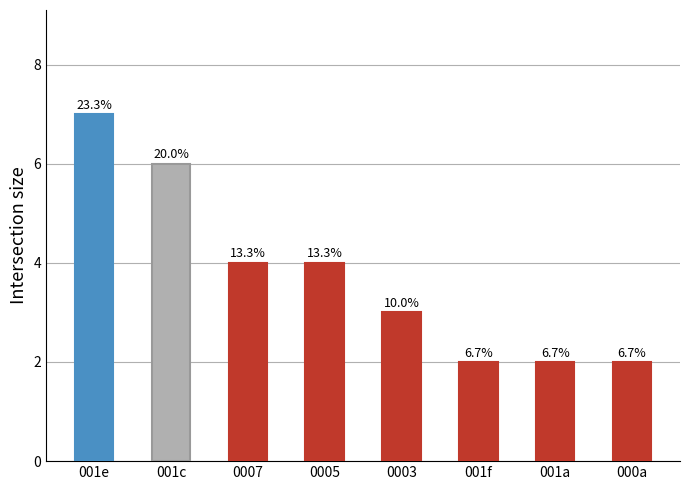

Reading left to right, what are all the values shown in this chart?

7	6	4	4	3	2	2	2